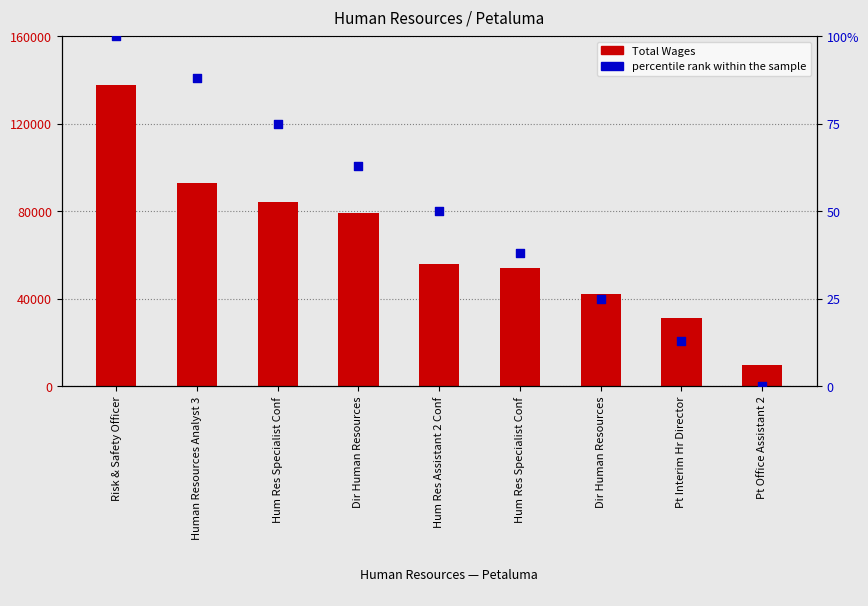

What is the total value across all series at Hum Res Specialist Conf?

83967